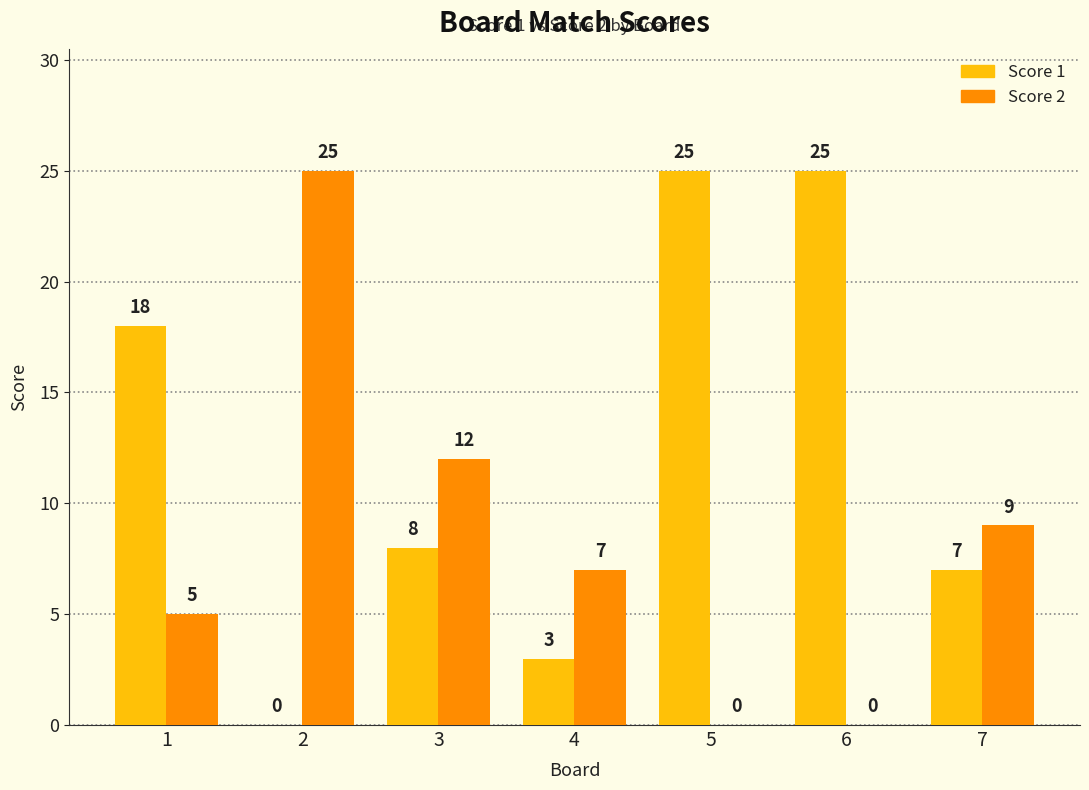

How many groups of bars are there?

7